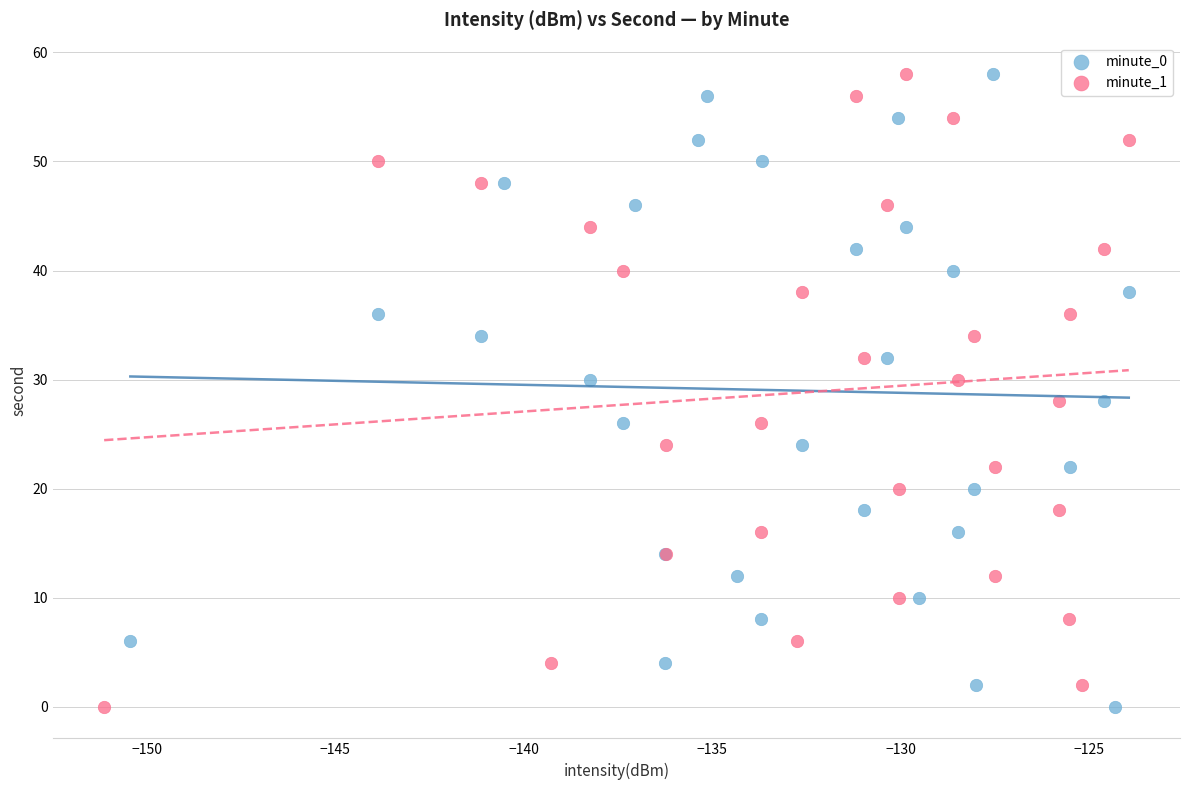

What are all the series names shown in the legend?

minute_0, minute_1